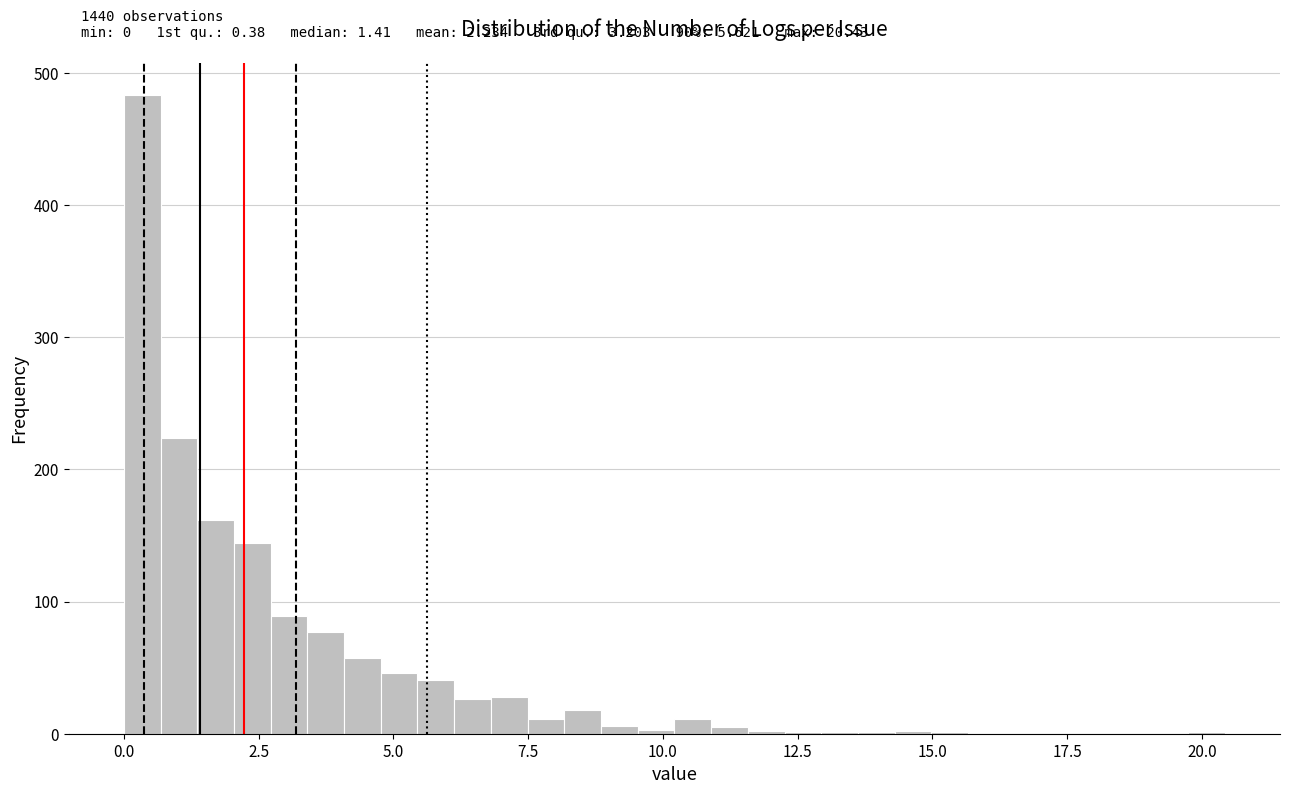

Around what value on the x-axis is the tallest bar? Give the approximate position of its centre, as read against the axis.

0.5